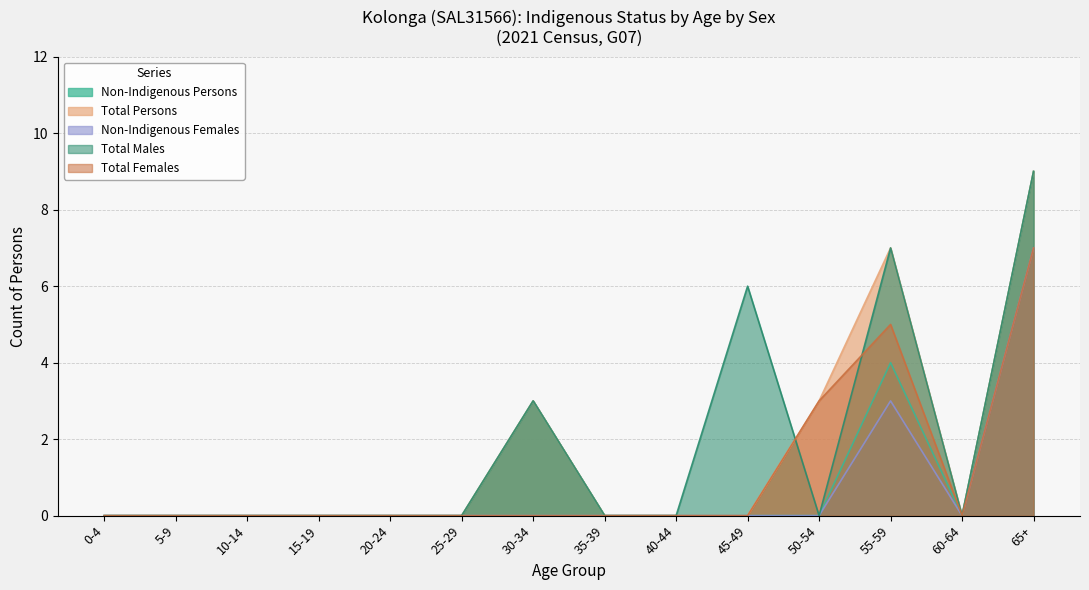

At 30-34, list the series in order from largest to smallest.

Non-Indigenous Persons, Total Persons, Total Males, Non-Indigenous Females, Total Females